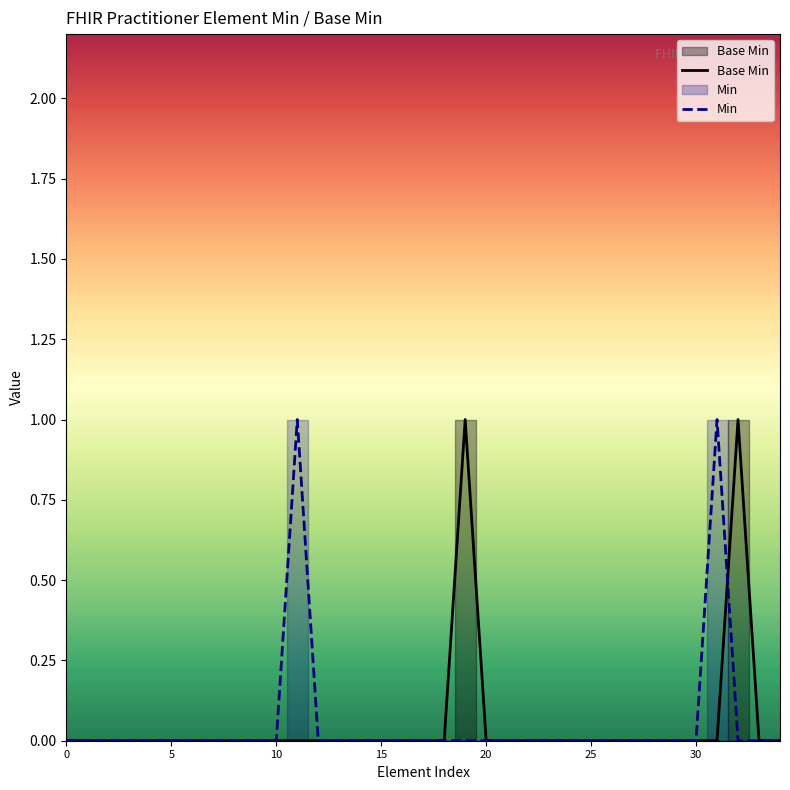

After their last crossing, which series has the higher values: Min or Base Min?

Base Min